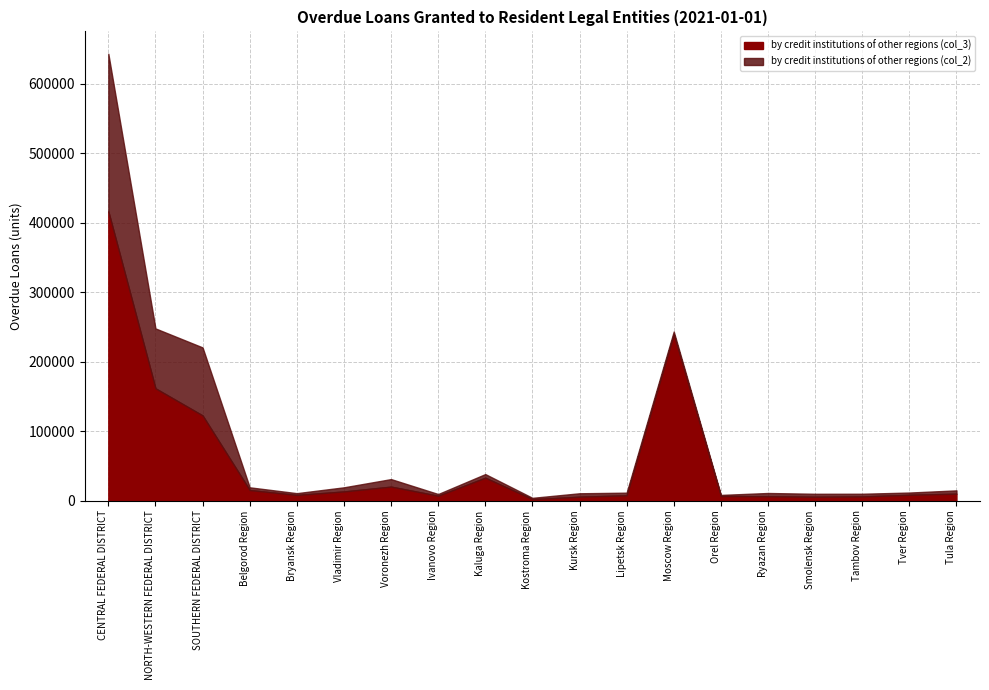

Rank the series at Smolensk Region from lowest to highest value.

by credit institutions of other regions (col_2), by credit institutions of other regions (col_3)